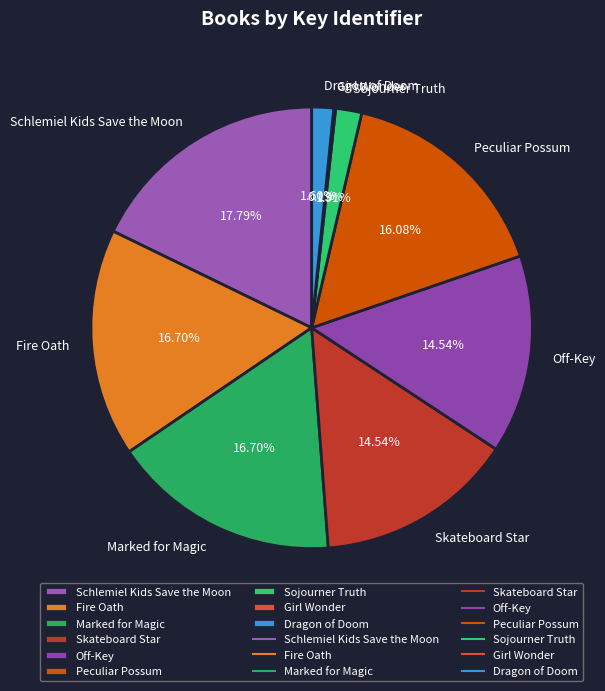

What is the largest slice in the pie chart?

Schlemiel Kids Save the Moon